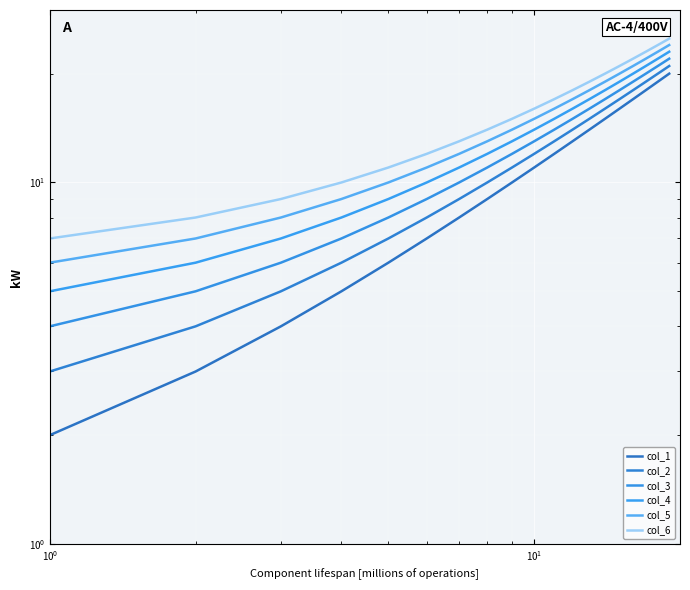

Reading left to right, extract all data points from this chart.

col_1: 2	3	4	5	6	7	8	9	10	11	12	13	14	15	16	17	18	19	20
col_2: 3	4	5	6	7	8	9	10	11	12	13	14	15	16	17	18	19	20	21
col_3: 4	5	6	7	8	9	10	11	12	13	14	15	16	17	18	19	20	21	22
col_4: 5	6	7	8	9	10	11	12	13	14	15	16	17	18	19	20	21	22	23
col_5: 6	7	8	9	10	11	12	13	14	15	16	17	18	19	20	21	22	23	24
col_6: 7	8	9	10	11	12	13	14	15	16	17	18	19	20	21	22	23	24	25